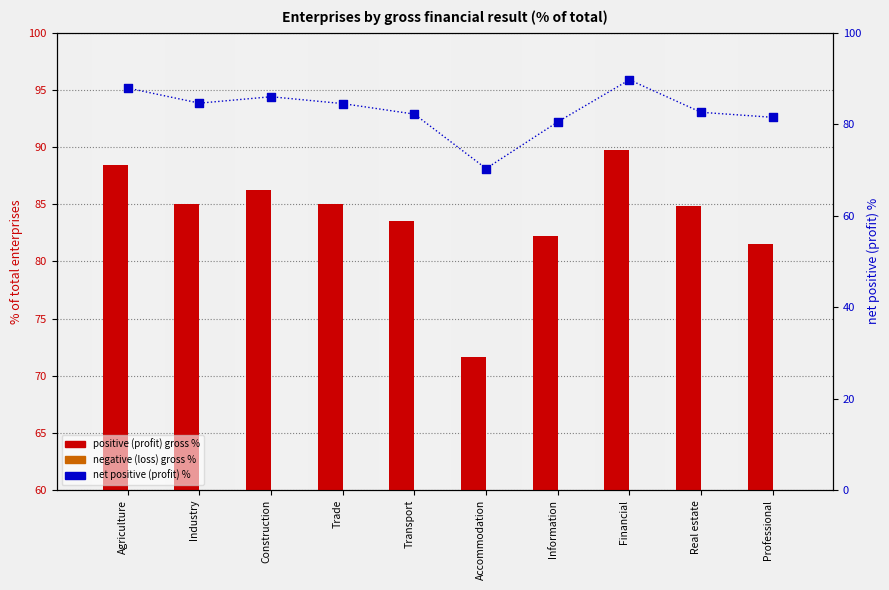

Which series reaches the maximum Y coordinate?

positive (profit) gross